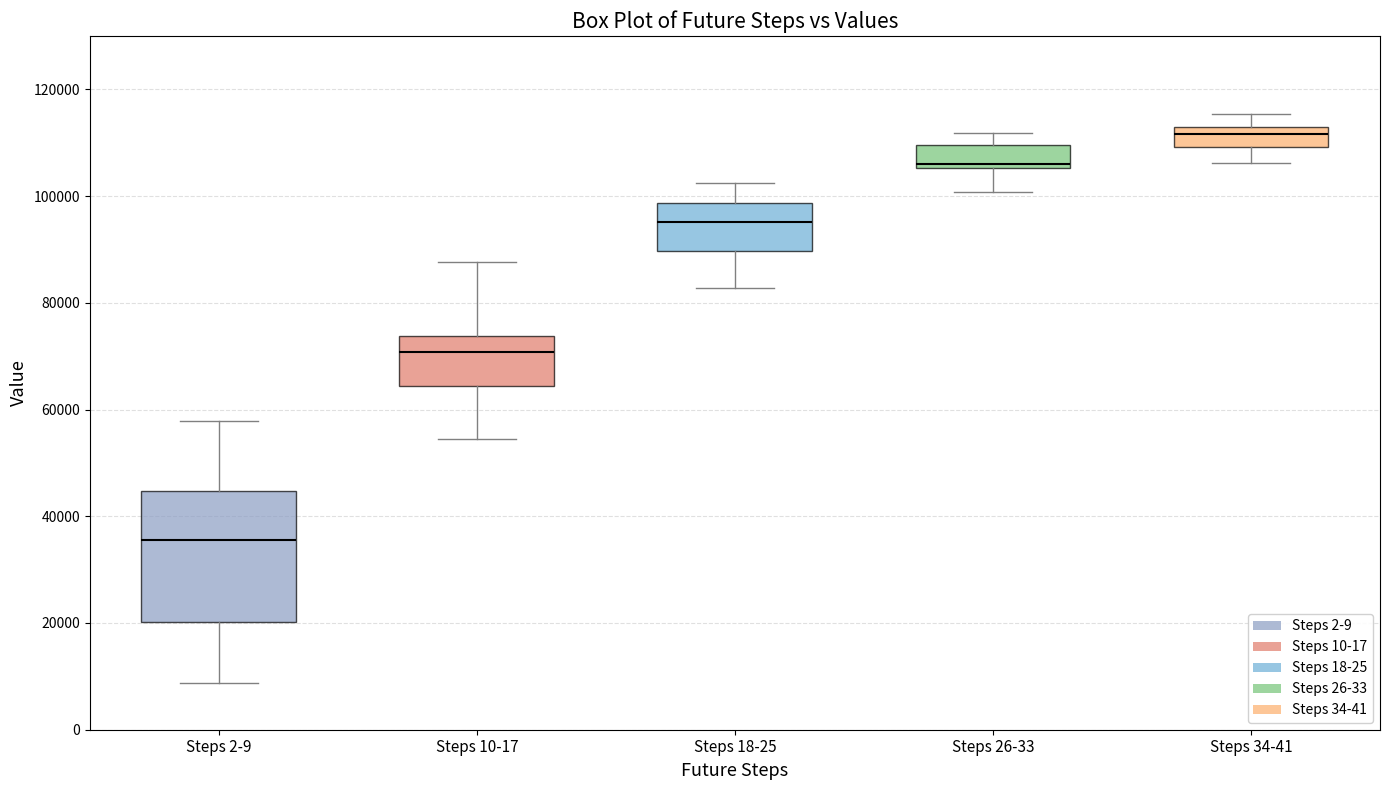

Which box has the lowest median line?

Steps 2-9